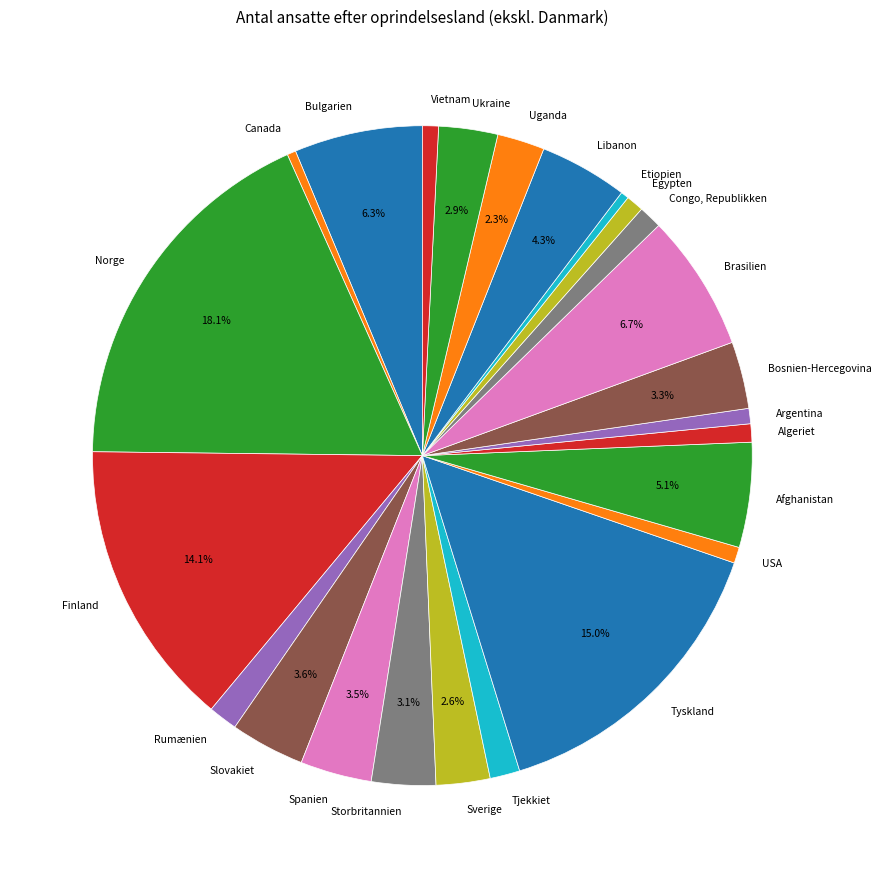

How many segments does this pie chart have?

24